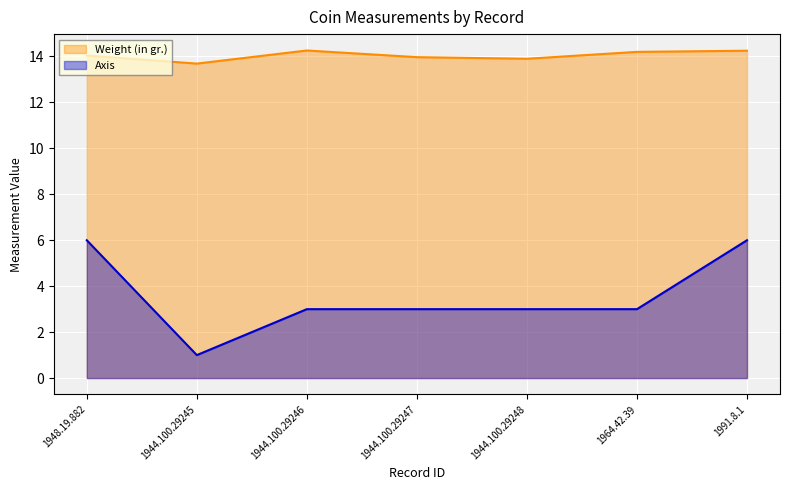

What is the average value of the Weight (in gr.) series?

14.0